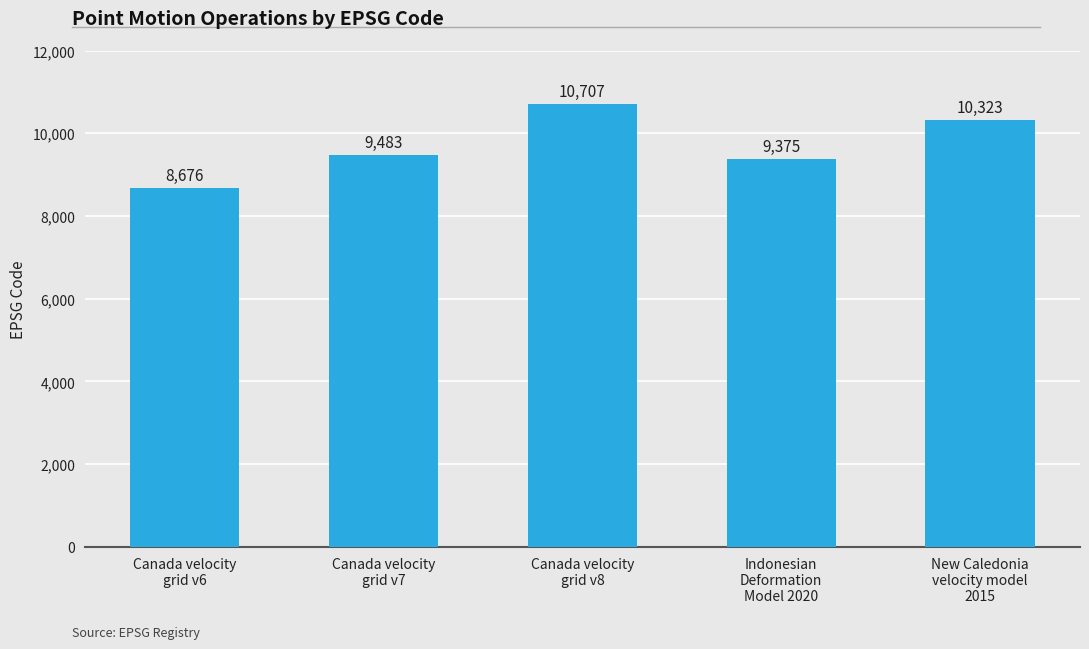

The chart shows a value of 8676 at Canada velocity
grid v6. True or false?

True